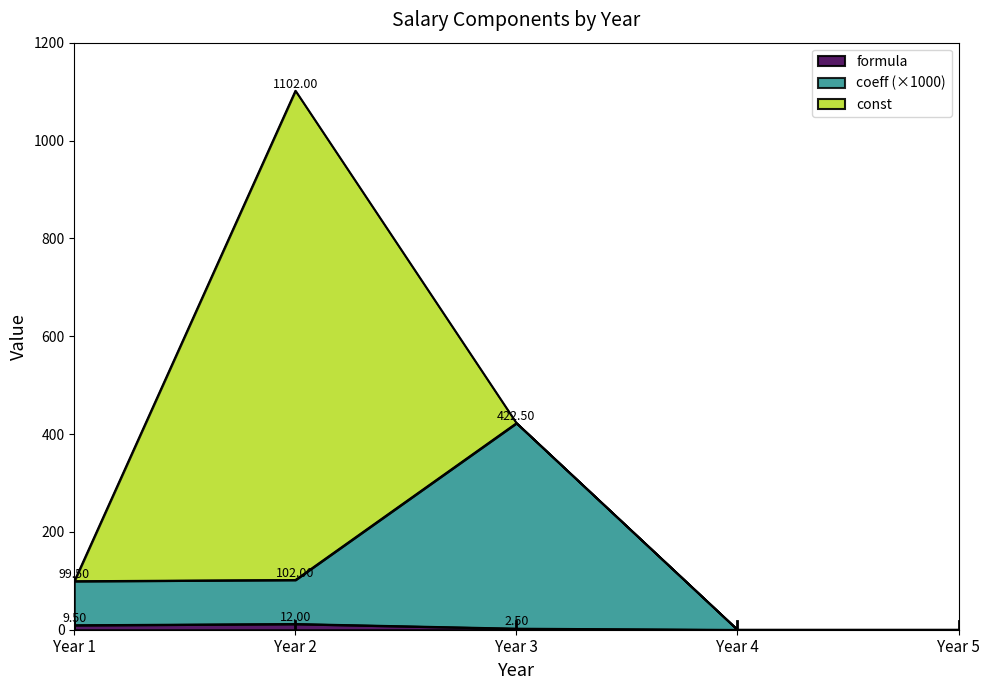

At which category is the sum across all series the highest?

Year 2